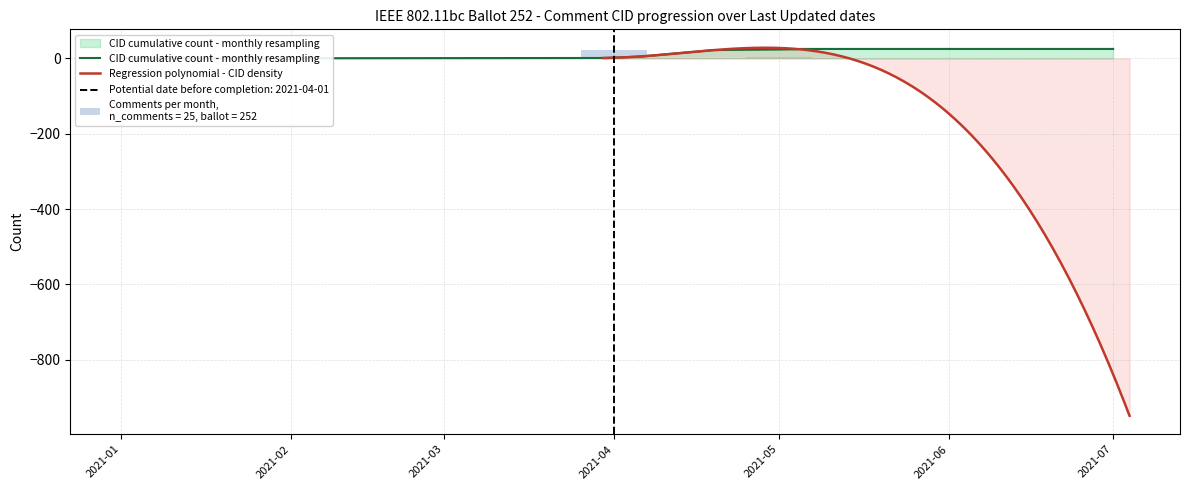

Does the chart contain any negative values?

No